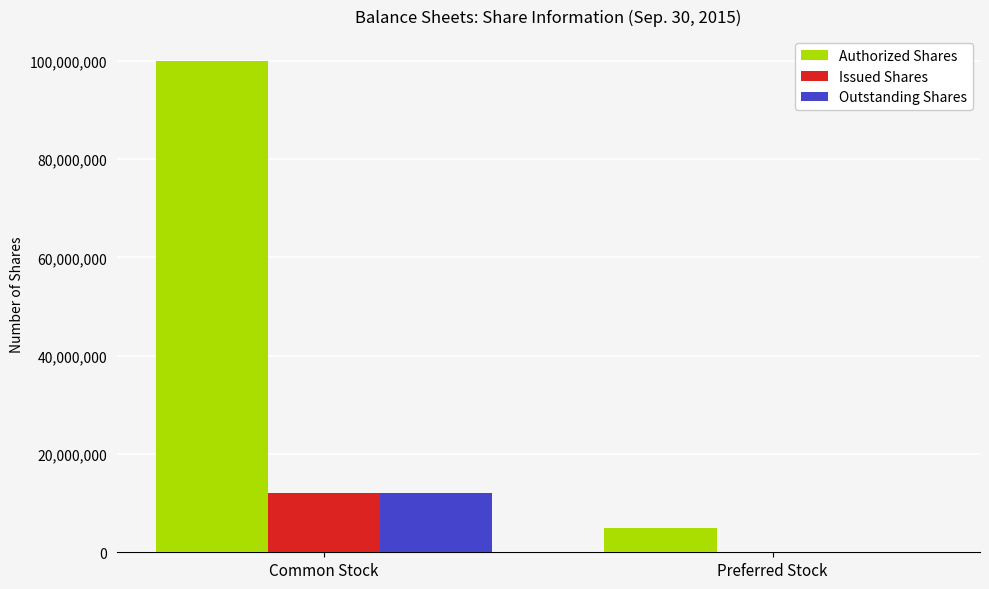

True or false: Issued Shares has a value of 4711020 at Common Stock.

False